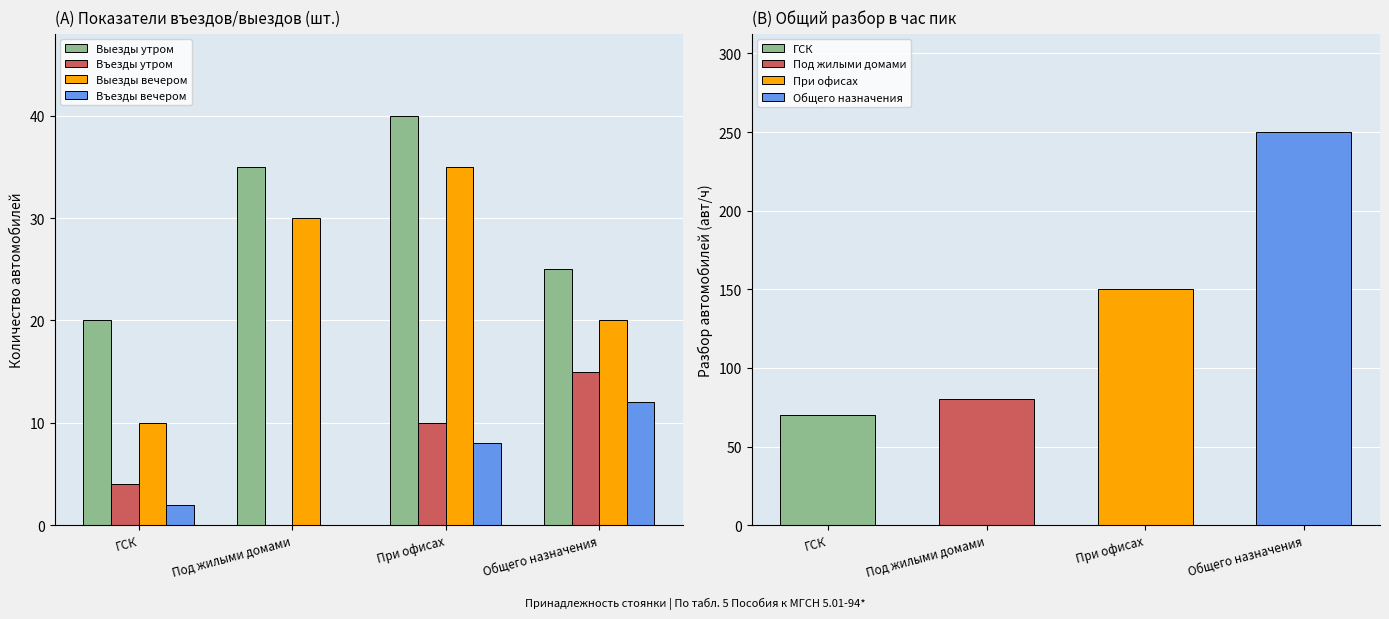

What is the difference between the second highest and minimum values in the Въезды вечером series?

8